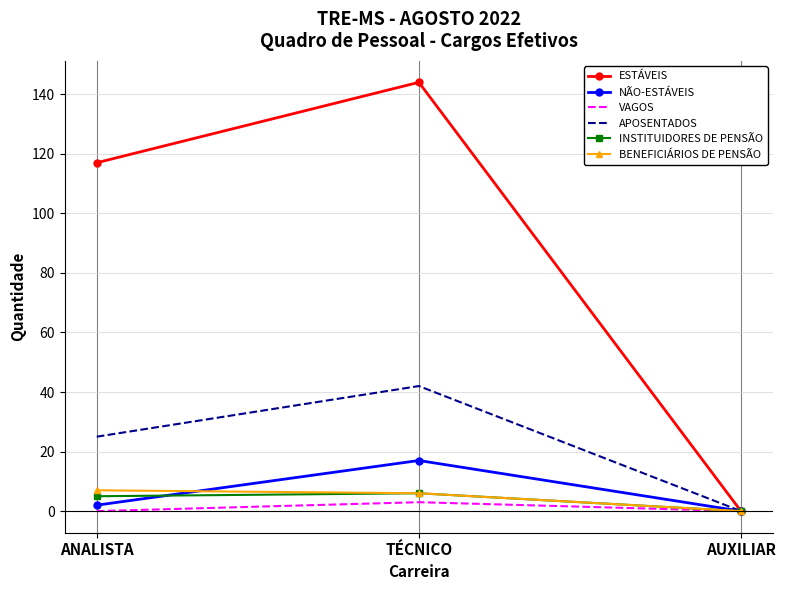

What position from the right is AUXILIAR?

1